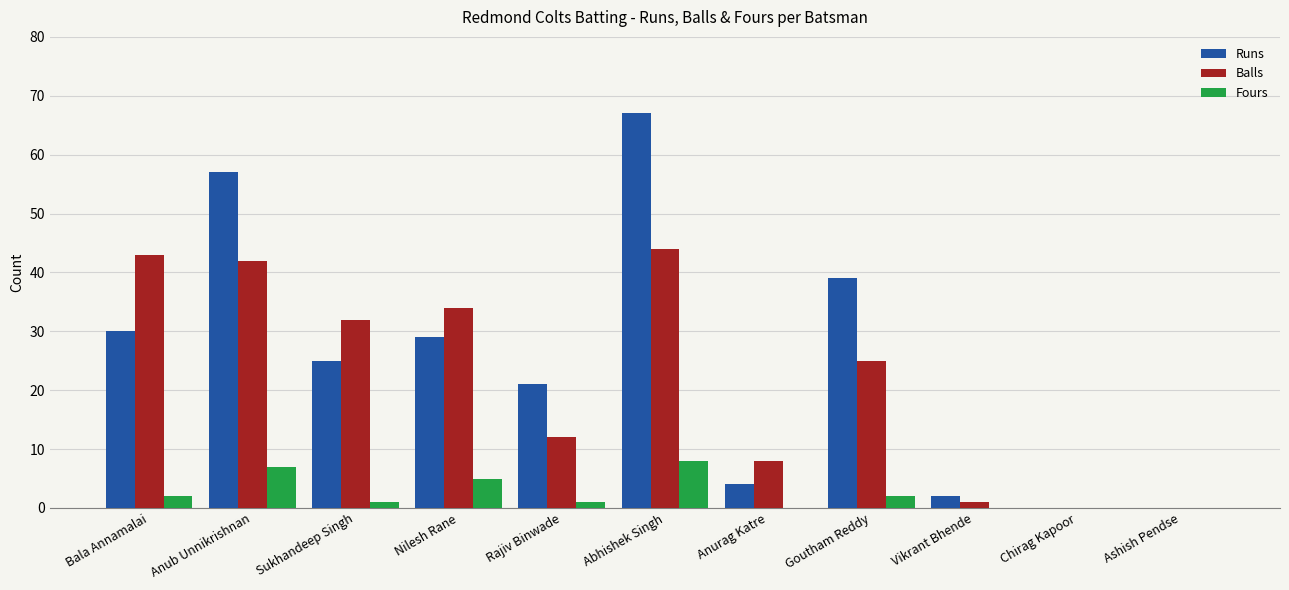

Reading left to right, what are all the values shown in this chart?

Runs: Bala Annamalai=30	Anub Unnikrishnan=57	Sukhandeep Singh=25	Nilesh Rane=29	Rajiv Binwade=21	Abhishek Singh=67	Anurag Katre=4	Goutham Reddy=39	Vikrant Bhende=2	Chirag Kapoor=0	Ashish Pendse=0
Balls: Bala Annamalai=43	Anub Unnikrishnan=42	Sukhandeep Singh=32	Nilesh Rane=34	Rajiv Binwade=12	Abhishek Singh=44	Anurag Katre=8	Goutham Reddy=25	Vikrant Bhende=1	Chirag Kapoor=0	Ashish Pendse=0
Fours: Bala Annamalai=2	Anub Unnikrishnan=7	Sukhandeep Singh=1	Nilesh Rane=5	Rajiv Binwade=1	Abhishek Singh=8	Anurag Katre=0	Goutham Reddy=2	Vikrant Bhende=0	Chirag Kapoor=0	Ashish Pendse=0